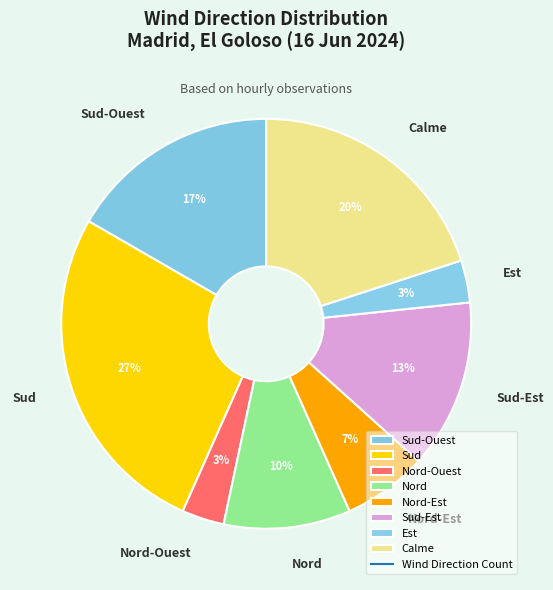

Approximately how many times larger is the value at Sud-Ouest compared to Nord?

1.7